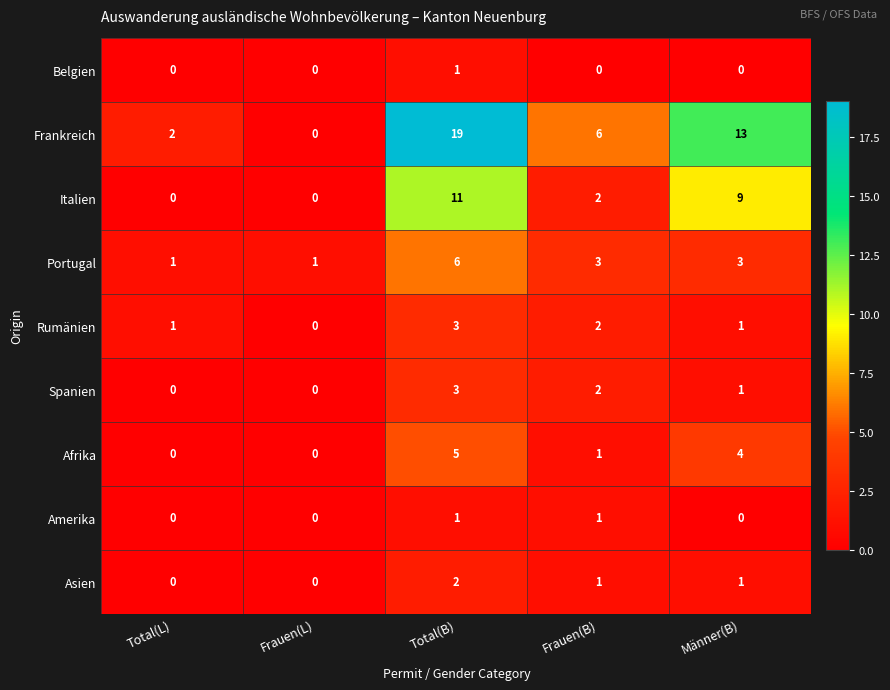

What is the average value of the Italien series?

4